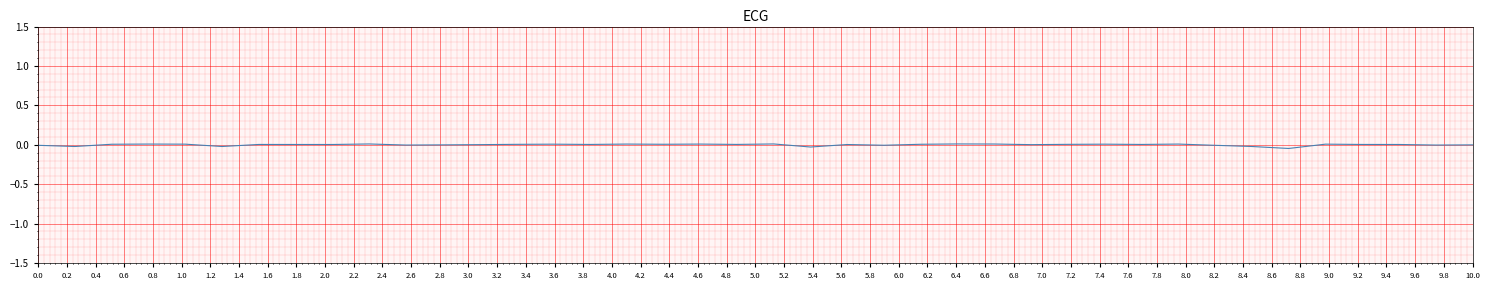

What is the label of the 24th point from the left?

4.6